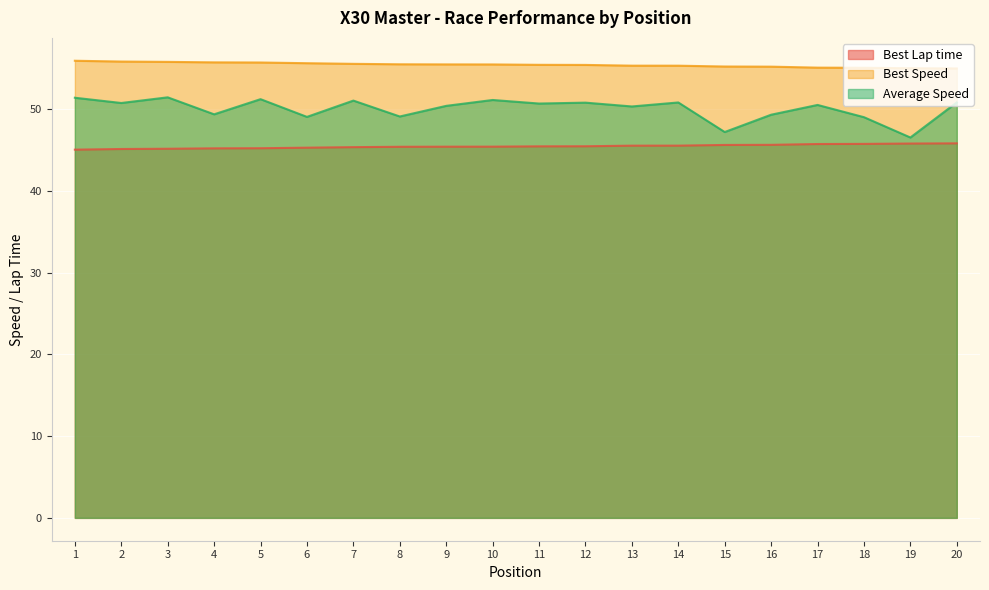

At how many categories does at least one series exceed 54?

20